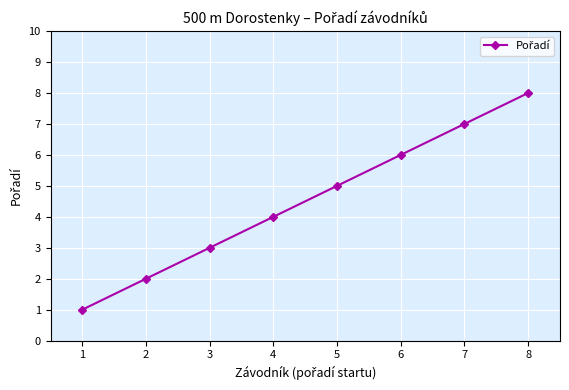

True or false: there are more than 1 points higher than both neighbors.

False